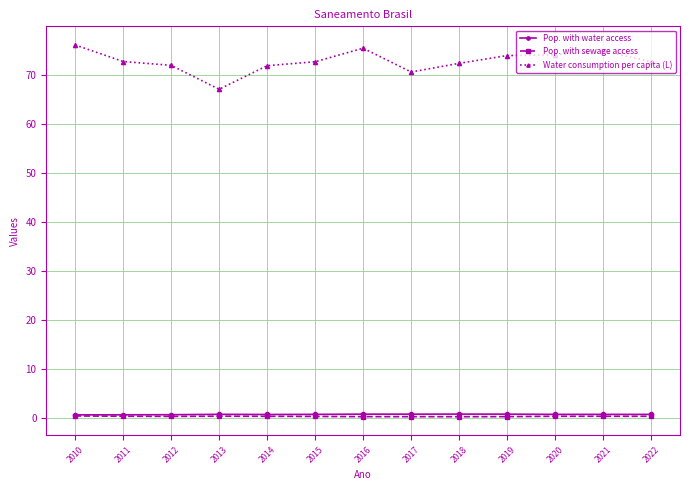

Which series has the widest spread of values?

Water consumption per capita (L)